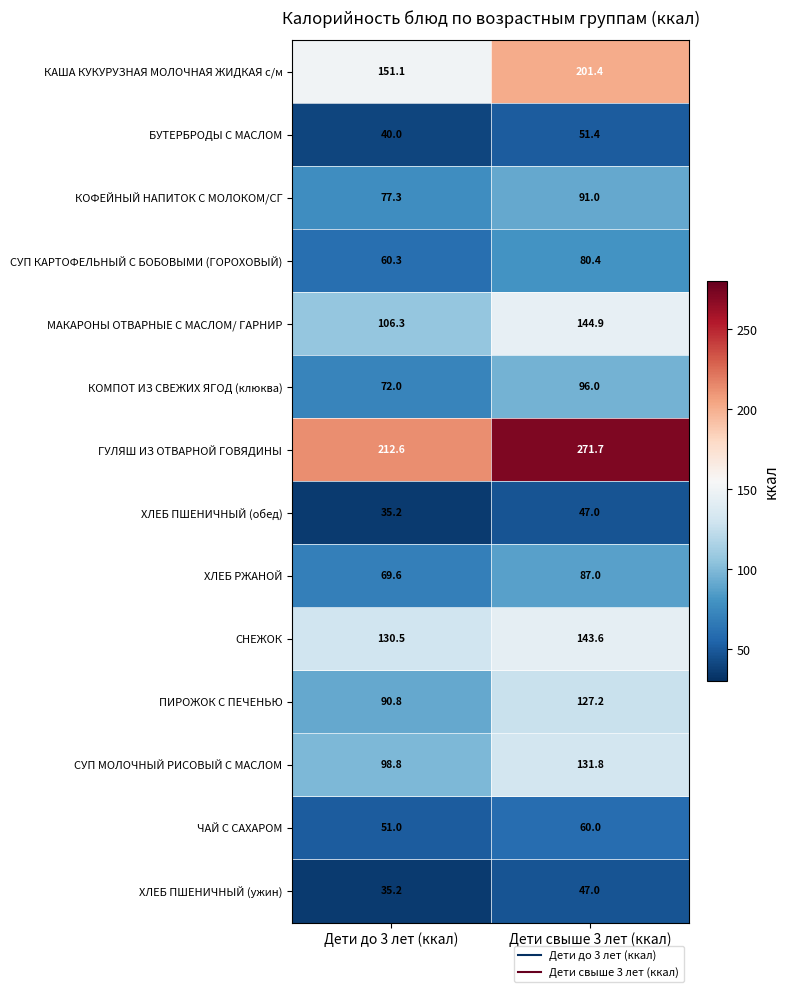

Reading right to left, list all the values displayed in this chart.

КАША КУКУРУЗНАЯ МОЛОЧНАЯ ЖИДКАЯ с/м: Дети свыше 3 лет (ккал)=201.4	Дети до 3 лет (ккал)=151.1
БУТЕРБРОДЫ С МАСЛОМ: Дети свыше 3 лет (ккал)=51.4	Дети до 3 лет (ккал)=40.0
КОФЕЙНЫЙ НАПИТОК С МОЛОКОМ/СГ: Дети свыше 3 лет (ккал)=91.0	Дети до 3 лет (ккал)=77.3
СУП КАРТОФЕЛЬНЫЙ С БОБОВЫМИ (ГОРОХОВЫЙ): Дети свыше 3 лет (ккал)=80.4	Дети до 3 лет (ккал)=60.3
МАКАРОНЫ ОТВАРНЫЕ С МАСЛОМ/ ГАРНИР: Дети свыше 3 лет (ккал)=144.9	Дети до 3 лет (ккал)=106.3
КОМПОТ ИЗ СВЕЖИХ ЯГОД (клюква): Дети свыше 3 лет (ккал)=96.0	Дети до 3 лет (ккал)=72.0
ГУЛЯШ ИЗ ОТВАРНОЙ ГОВЯДИНЫ: Дети свыше 3 лет (ккал)=271.7	Дети до 3 лет (ккал)=212.6
ХЛЕБ ПШЕНИЧНЫЙ (обед): Дети свыше 3 лет (ккал)=47.0	Дети до 3 лет (ккал)=35.2
ХЛЕБ РЖАНОЙ: Дети свыше 3 лет (ккал)=87.0	Дети до 3 лет (ккал)=69.6
СНЕЖОК: Дети свыше 3 лет (ккал)=143.6	Дети до 3 лет (ккал)=130.5
ПИРОЖОК С ПЕЧЕНЬЮ: Дети свыше 3 лет (ккал)=127.2	Дети до 3 лет (ккал)=90.8
СУП МОЛОЧНЫЙ РИСОВЫЙ С МАСЛОМ: Дети свыше 3 лет (ккал)=131.8	Дети до 3 лет (ккал)=98.8
ЧАЙ С САХАРОМ: Дети свыше 3 лет (ккал)=60.0	Дети до 3 лет (ккал)=51.0
ХЛЕБ ПШЕНИЧНЫЙ (ужин): Дети свыше 3 лет (ккал)=47.0	Дети до 3 лет (ккал)=35.2